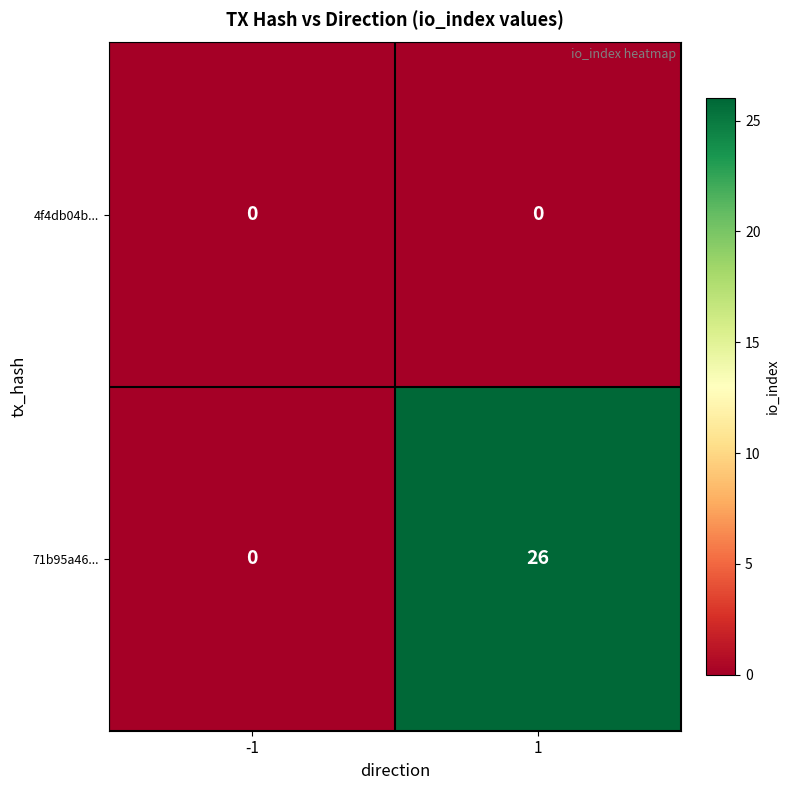

The 4f4db04b... series shows 0 at -1. True or false?

True